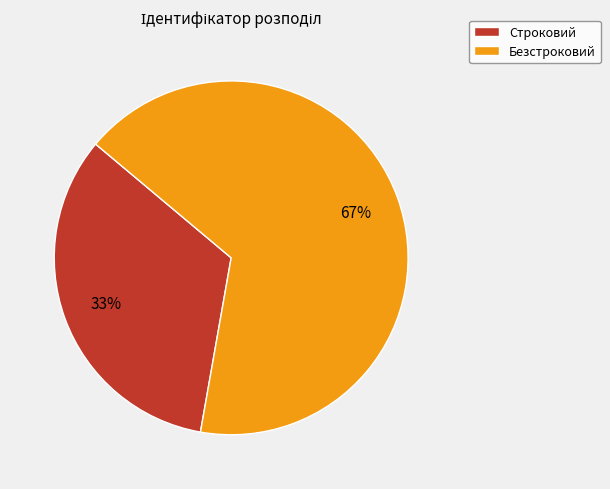

Is it true that Безстроковий is 67% of the pie?

True